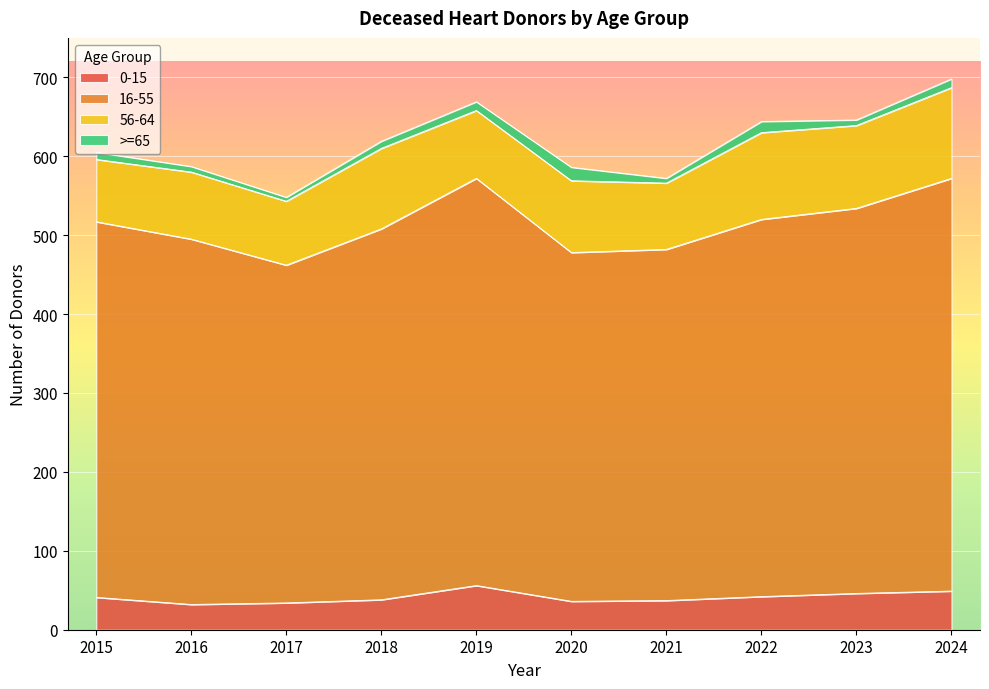

At which category is the sum across all series the highest?

2024